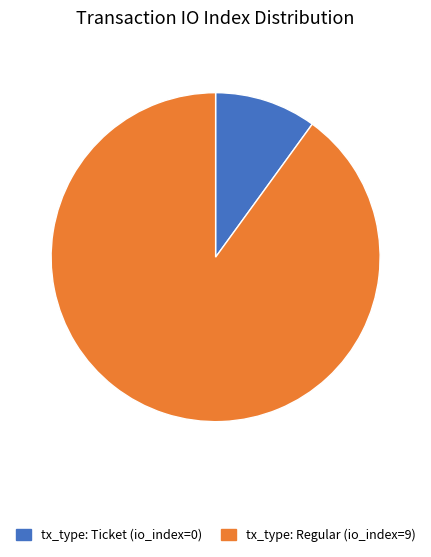

Is there a majority slice in this chart?

Yes